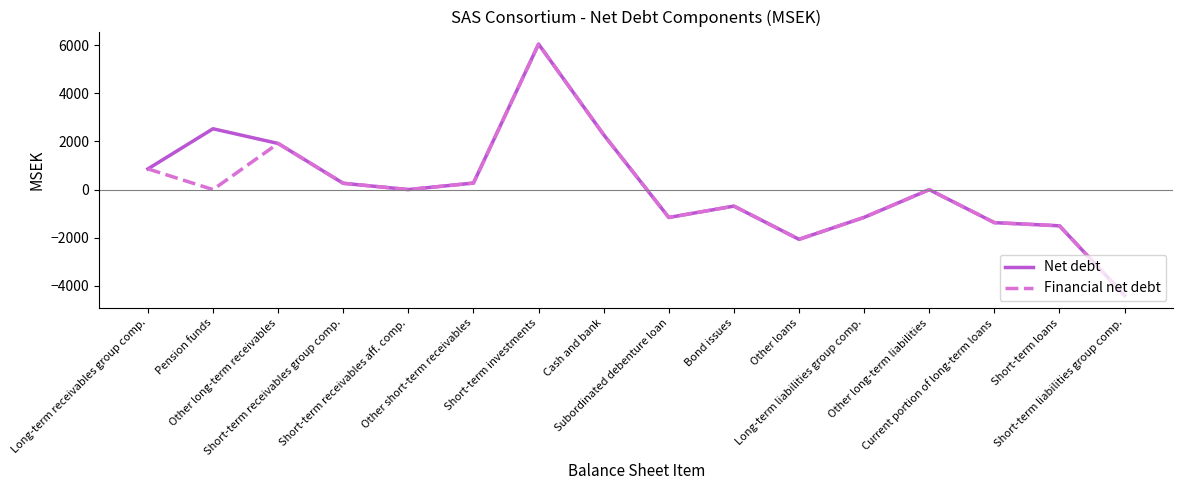

What is the difference between the second highest and second lowest values in the Financial net debt series?

4341